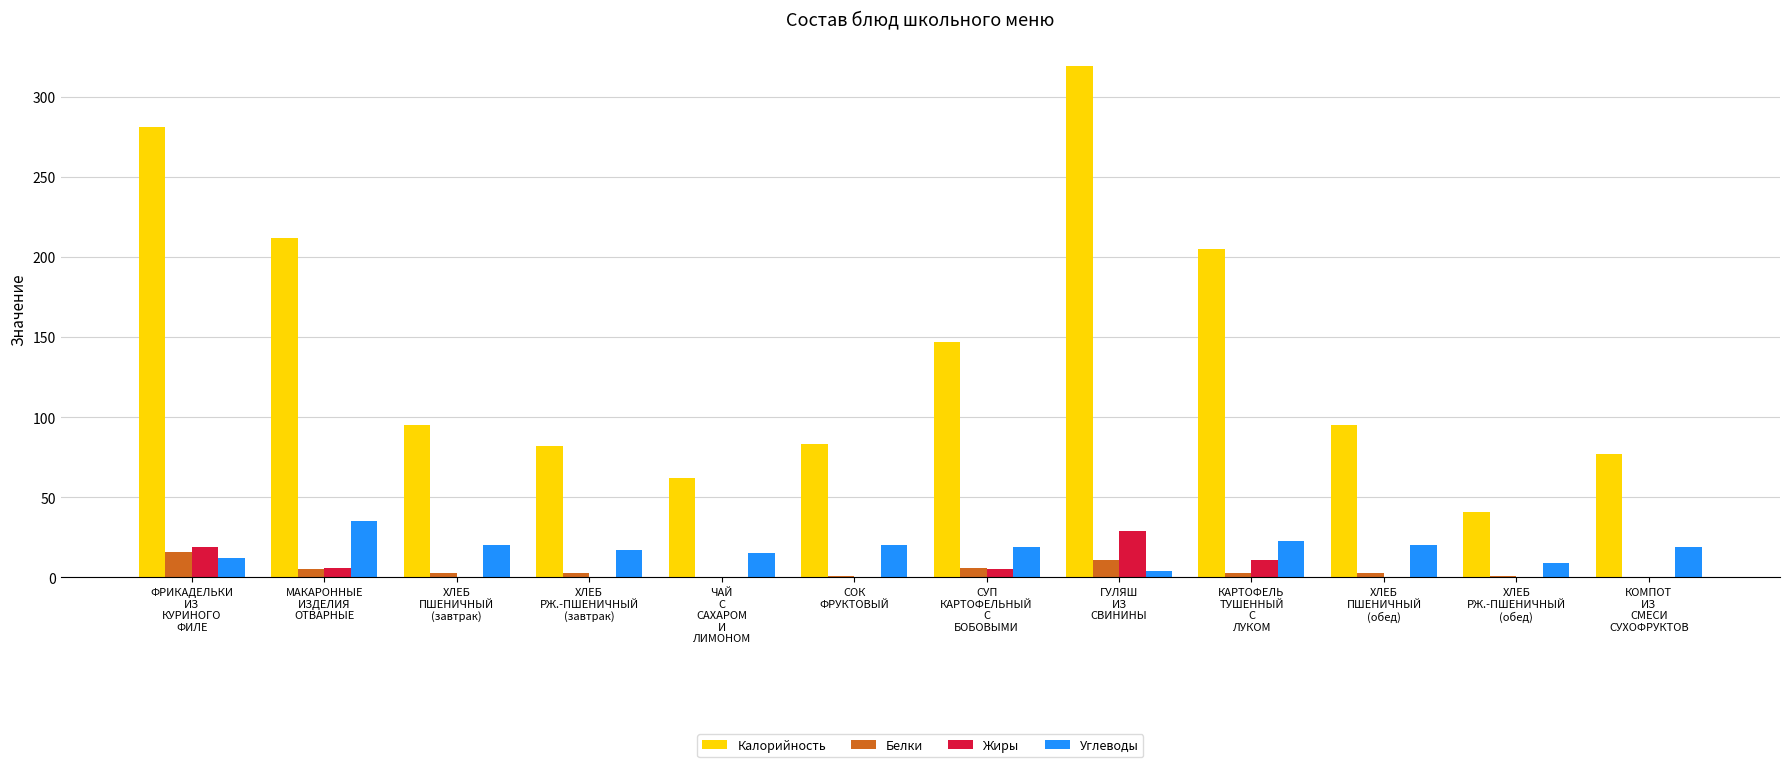

Which series has the largest total across all categories?

Калорийность